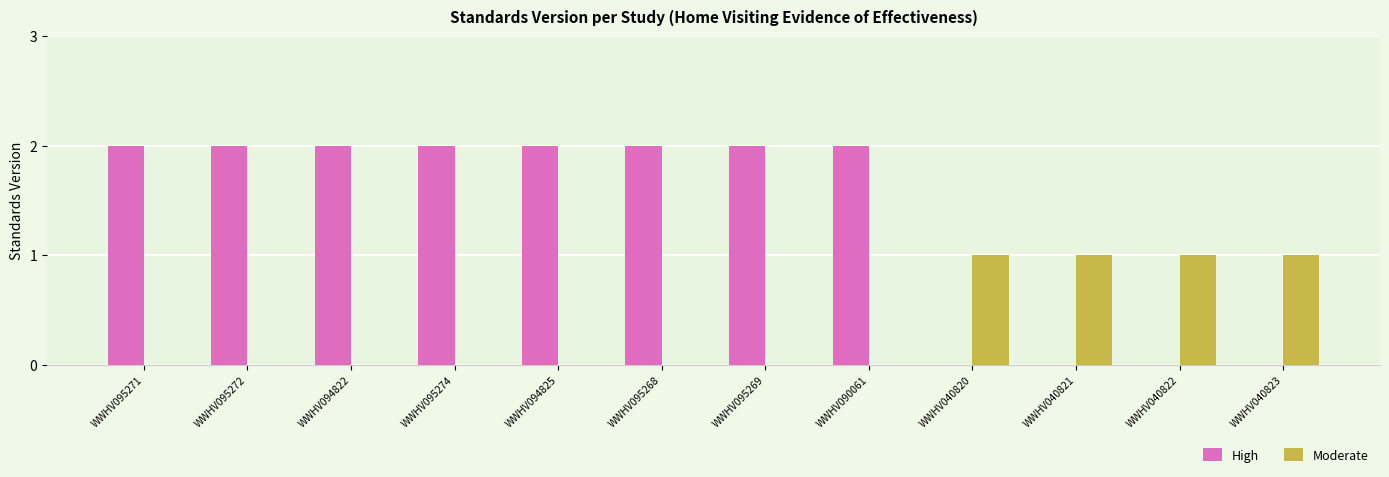

What value does the High series have at WWHV094822?

2